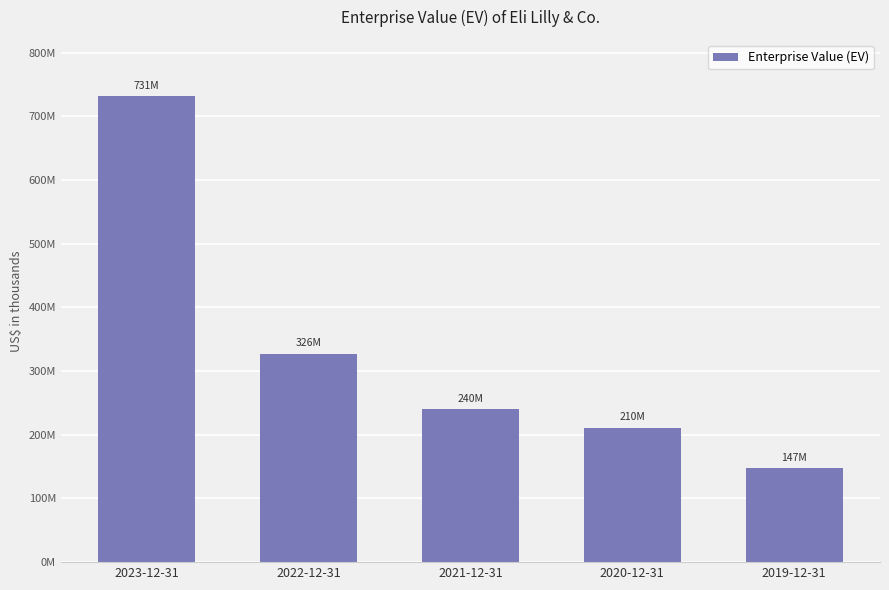

Does the chart contain any negative values?

No